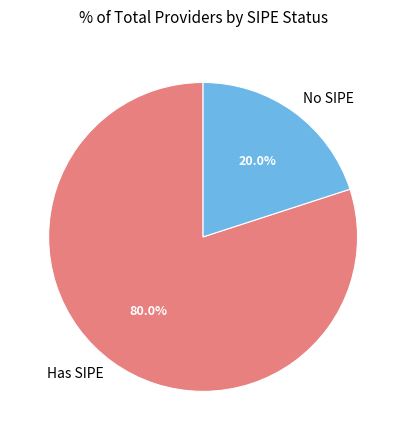

Is the sum of Has SIPE and No SIPE greater than half?

Yes